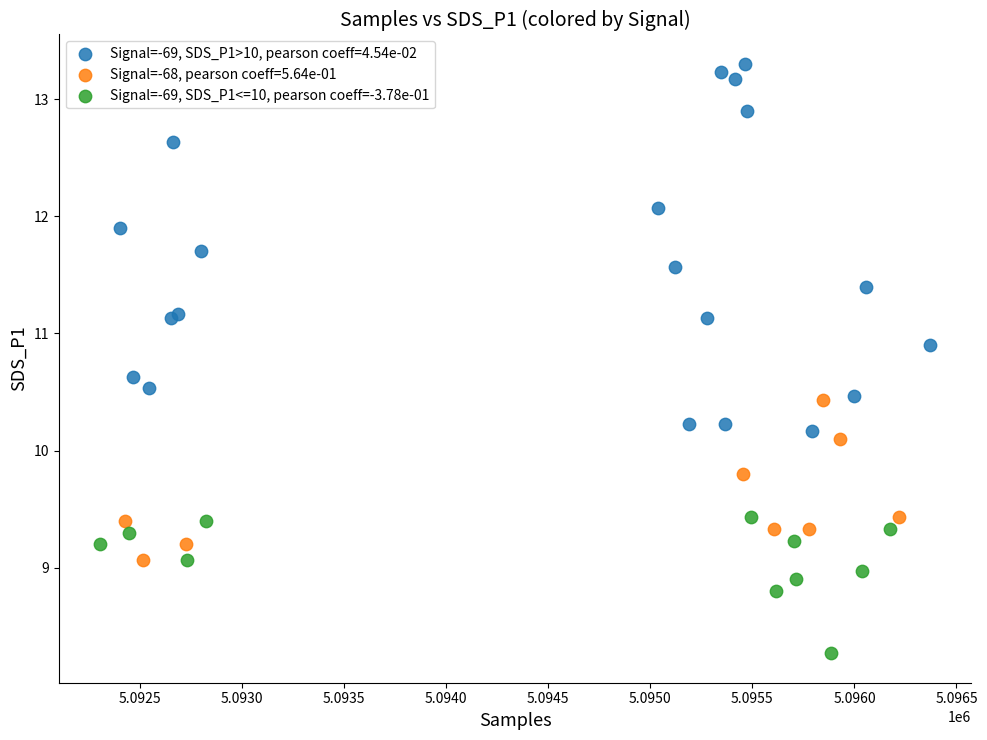

Which series has the largest Y range (max minus min)?

Signal=-69, SDS_P1>10, pearson coeff=4.54e-02